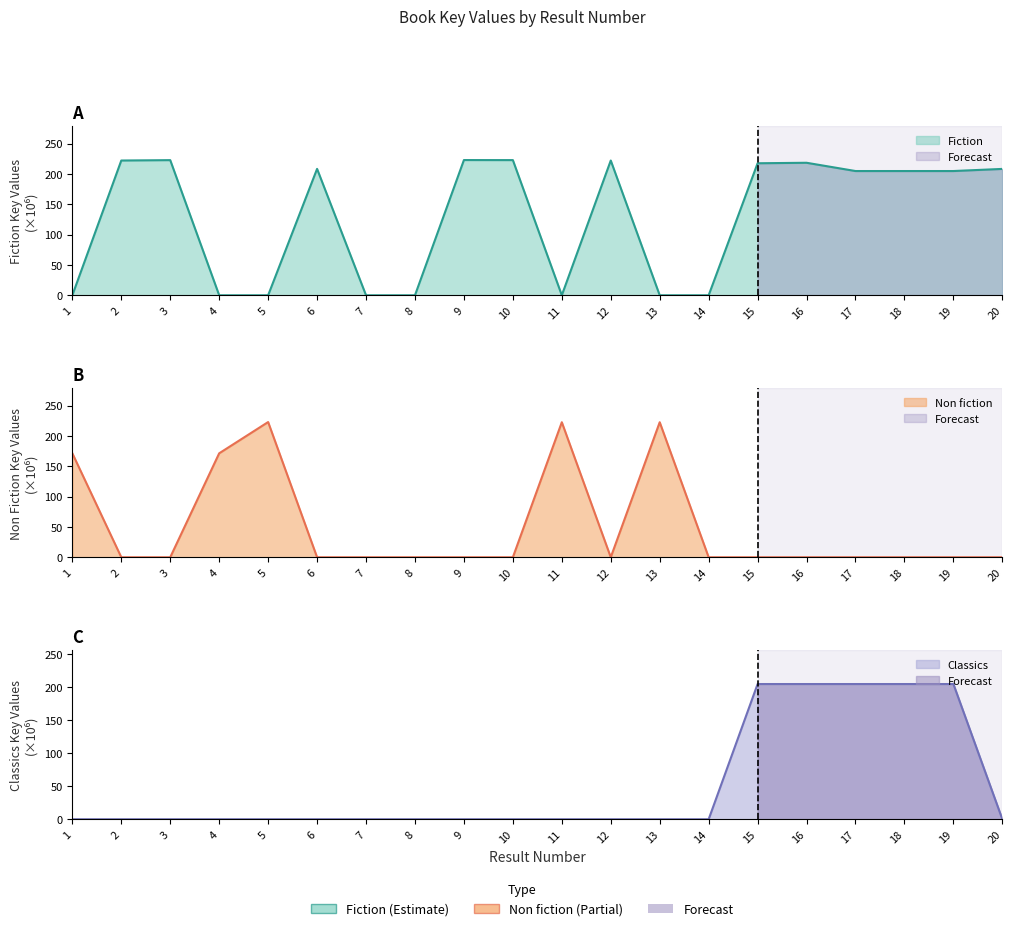

True or false: Non fiction has more than 2 interior local peaks.

True